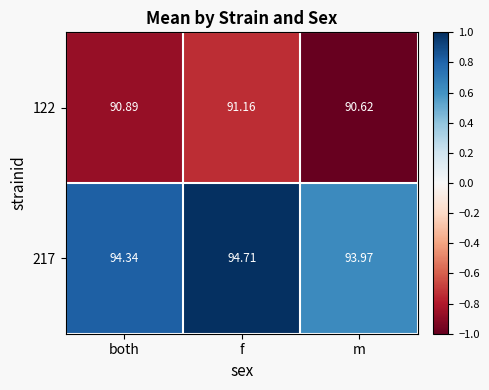

At which category is the sum across all series the highest?

f